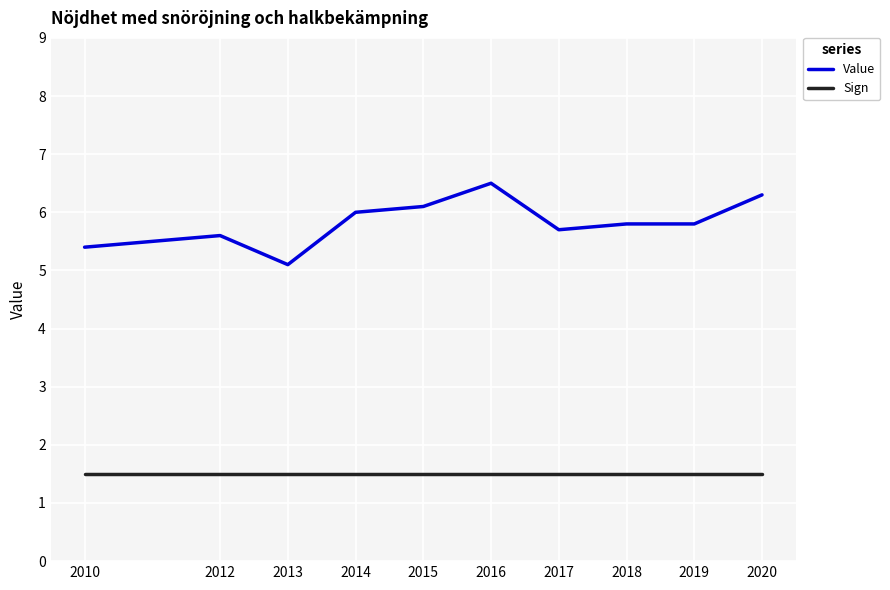

Reading left to right, extract all data points from this chart.

Value: 2010=5.4	2012=5.6	2013=5.1	2014=6.0	2015=6.1	2016=6.5	2017=5.7	2018=5.8	2019=5.8	2020=6.3
Sign: 2010=1.5	2012=1.5	2013=1.5	2014=1.5	2015=1.5	2016=1.5	2017=1.5	2018=1.5	2019=1.5	2020=1.5